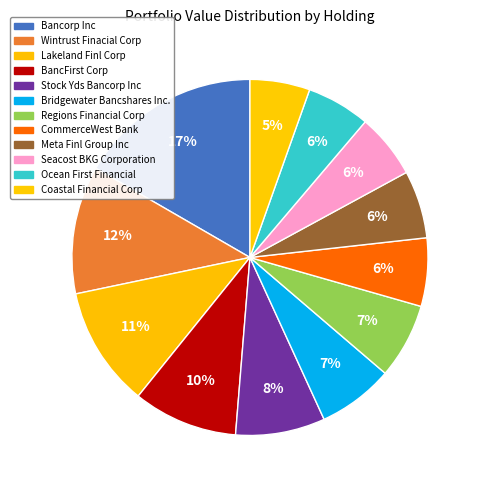

How many slices are in this pie chart?

12